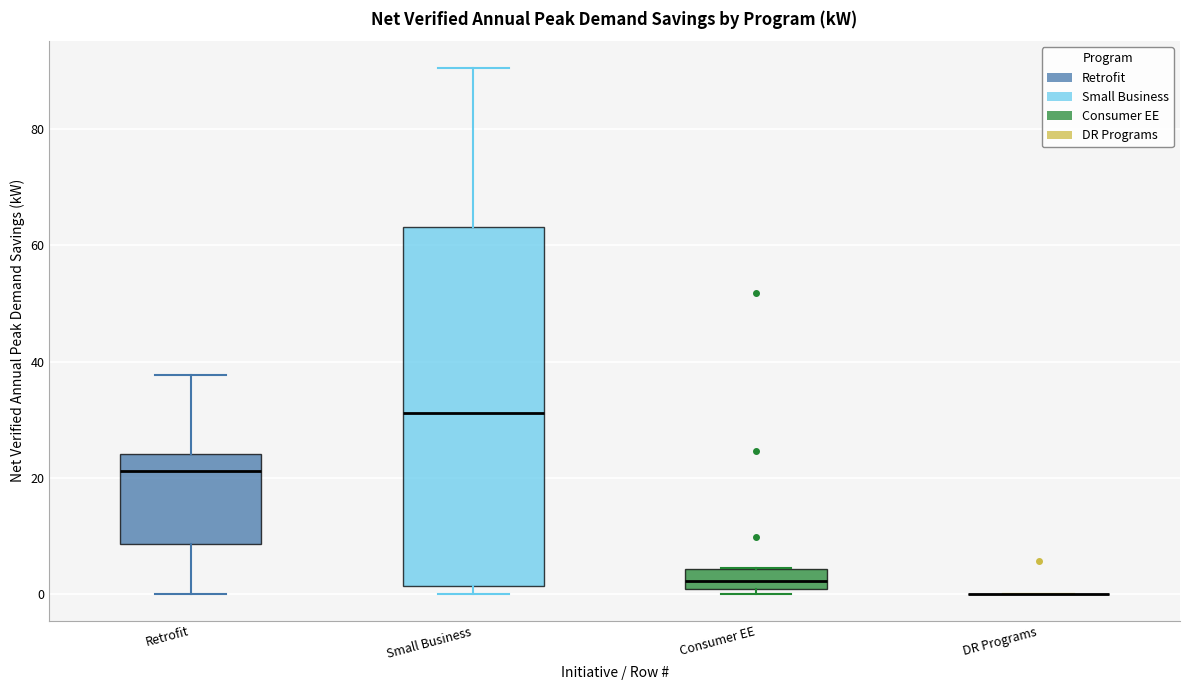

Reading left to right, read every box against the y-axis: the position of its median line, the range the box covers, and the ends of its whiskers. The values are not printed on the chart, so give them approximately, as read against the axis.

Retrofit: median 22, box 8 to 24, whiskers 0 to 38
Small Business: median 32, box 2 to 64, whiskers 0 to 90
Consumer EE: median 2, box 0 to 4, whiskers 0 (just below the box's lower edge) to 4
DR Programs: box collapsed to a line at 0, whiskers 0 to 0